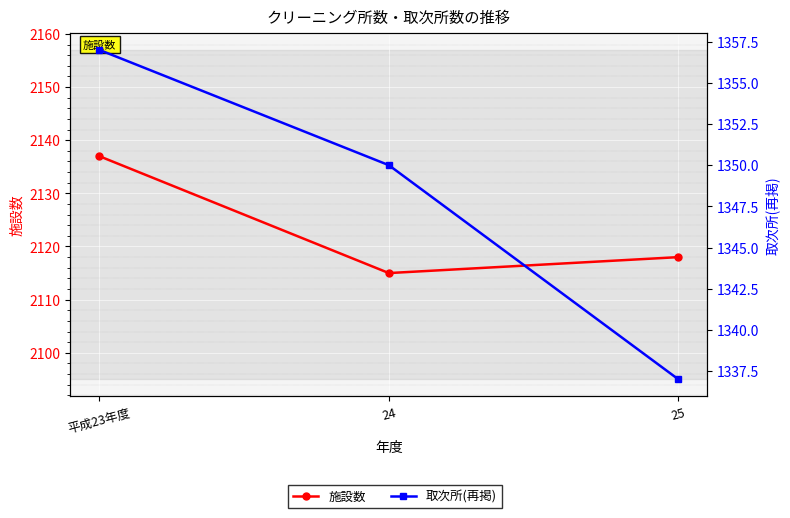

Count the 取次所(再掲) values in the range 1337 to 1357.

3